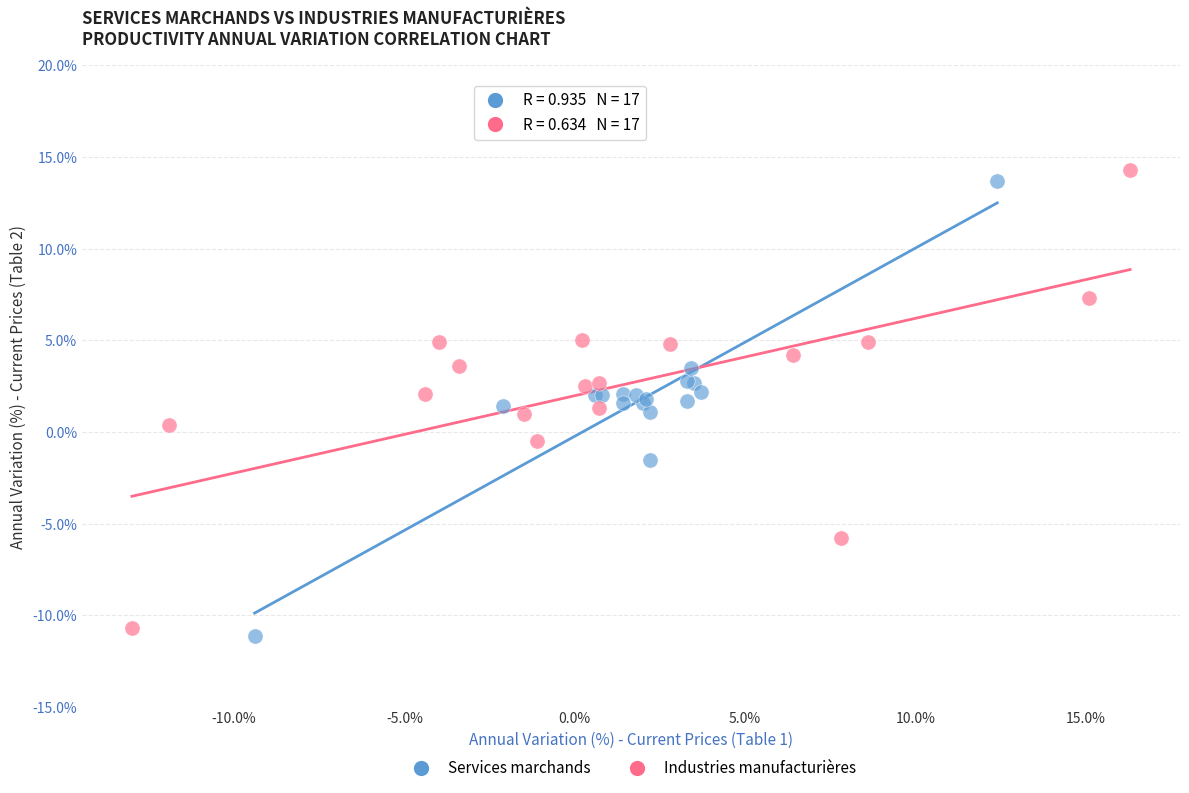

Which series has the largest Y range (max minus min)?

Industries manufacturières